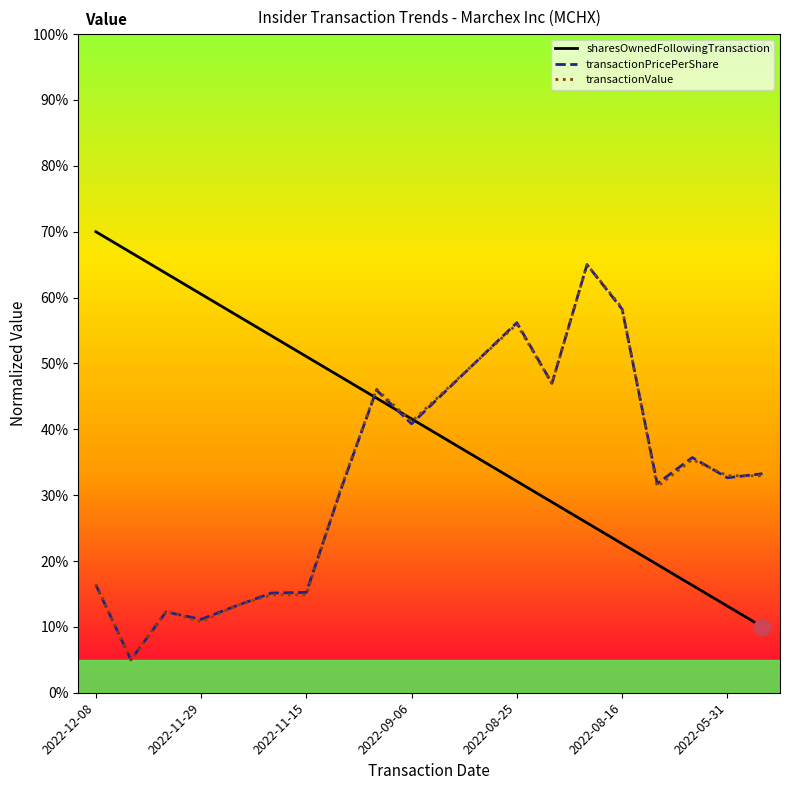

At how many categories does at least one series exceed 16?

20